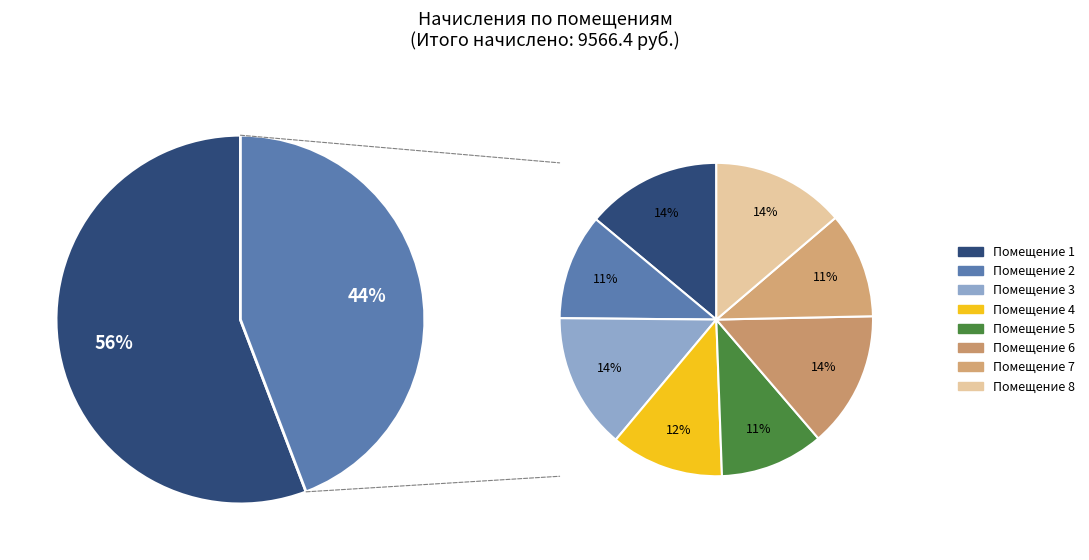

What is the change in value from 3 to 7?

-300.0